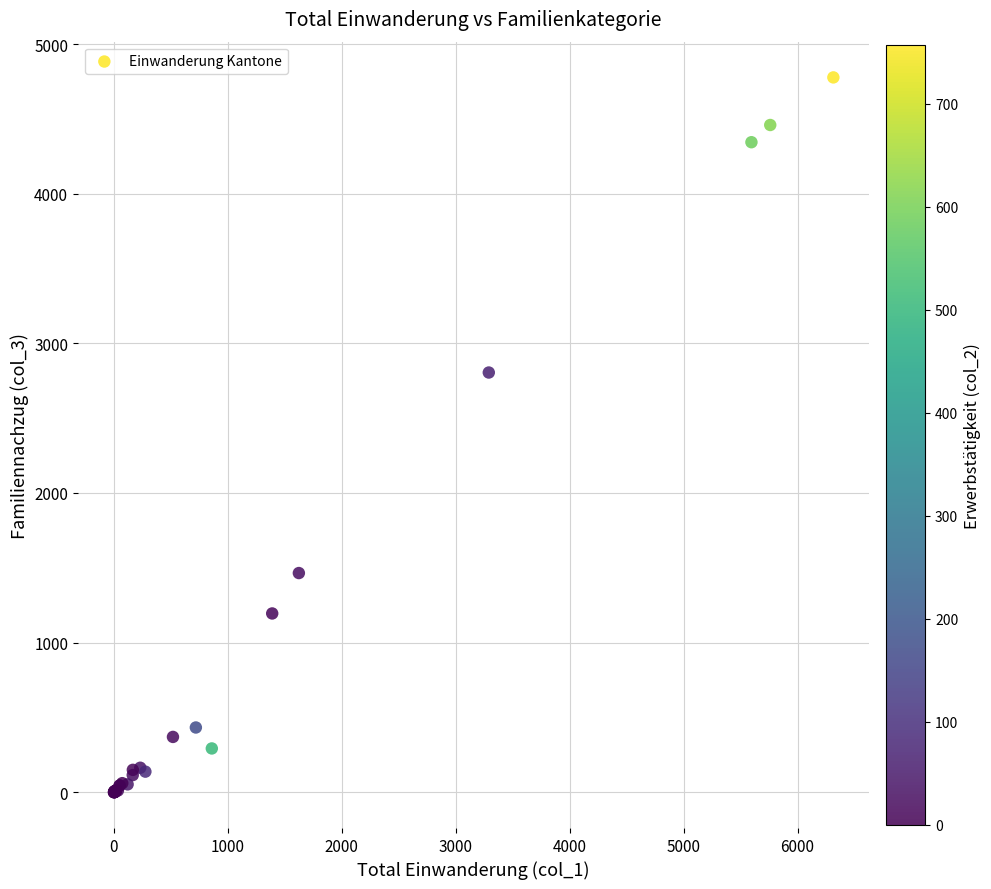

What Y value in the scatter plot is closest to 2388?

2805